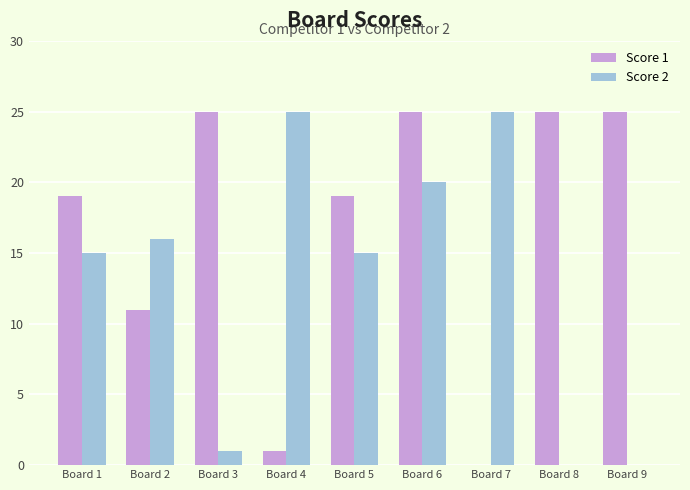

Reading right to left, transcribe all the data shown in this chart.

Score 1: Board 9=25	Board 8=25	Board 7=0	Board 6=25	Board 5=19	Board 4=1	Board 3=25	Board 2=11	Board 1=19
Score 2: Board 9=0	Board 8=0	Board 7=25	Board 6=20	Board 5=15	Board 4=25	Board 3=1	Board 2=16	Board 1=15